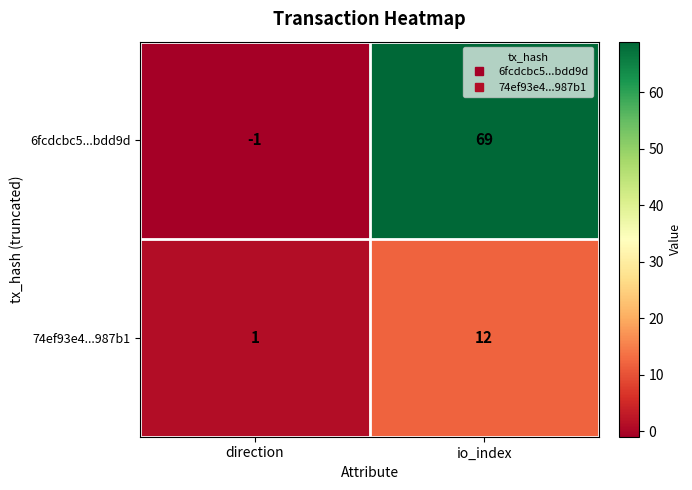

What is the difference between the 74ef93e4...987b1 values at direction and io_index?

11